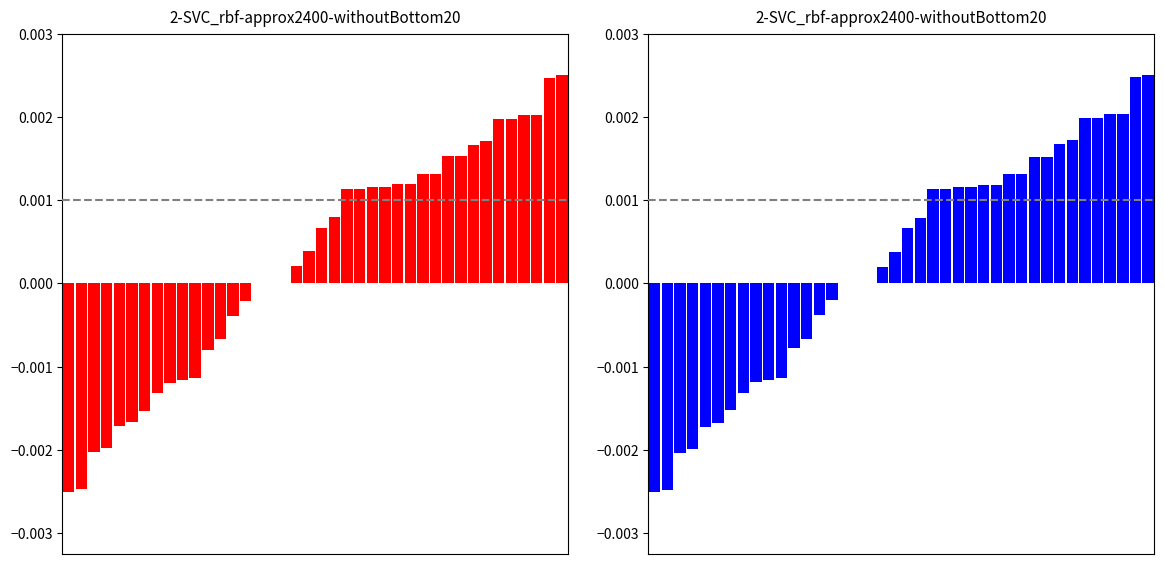

Rank the categories by value from highest to lowest.

39, 38, 36, 37, 34, 35, 33, 32, 30, 31, 28, 29, 26, 27, 24, 25, 22, 23, 21, 20, 19, 18, 15, 16, 17, 14, 13, 12, 11, 10, 9, 8, 7, 6, 5, 4, 3, 2, 1, 0